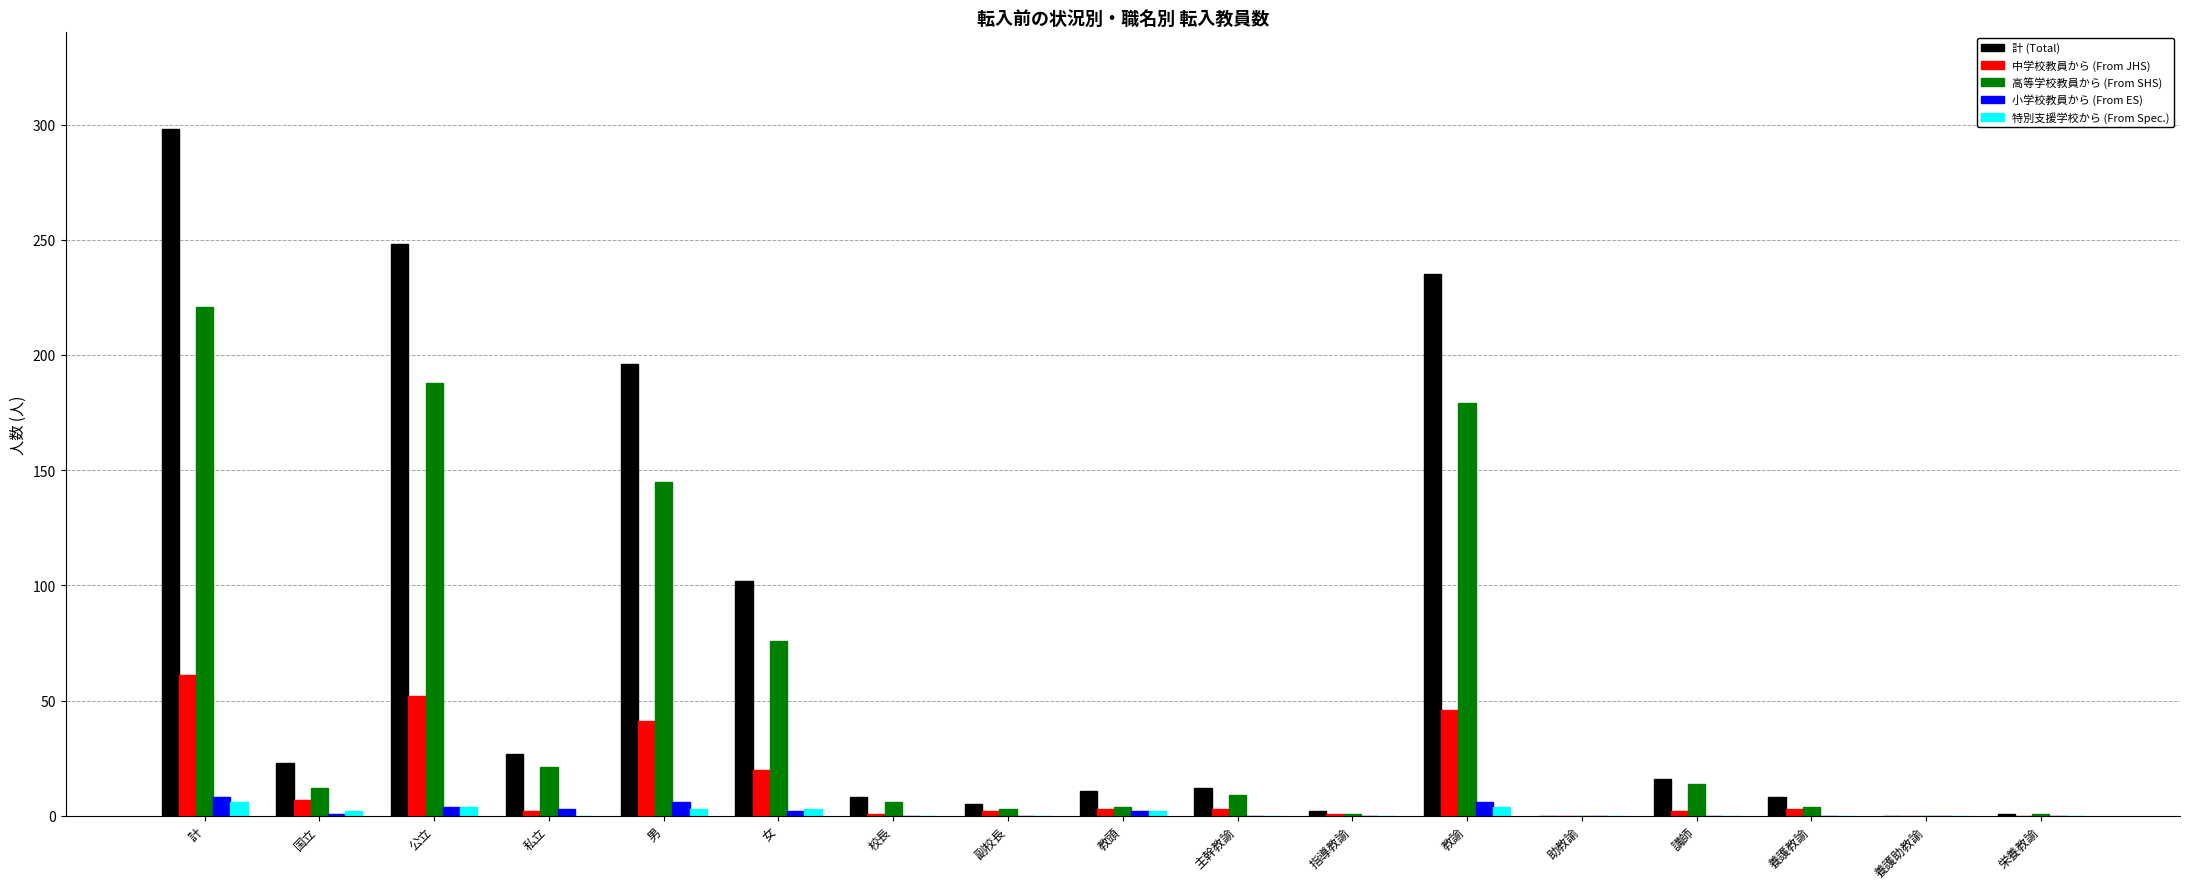

What is the sum of the 高等学校教員から (From SHS) values at 私立 and 教頭?

25